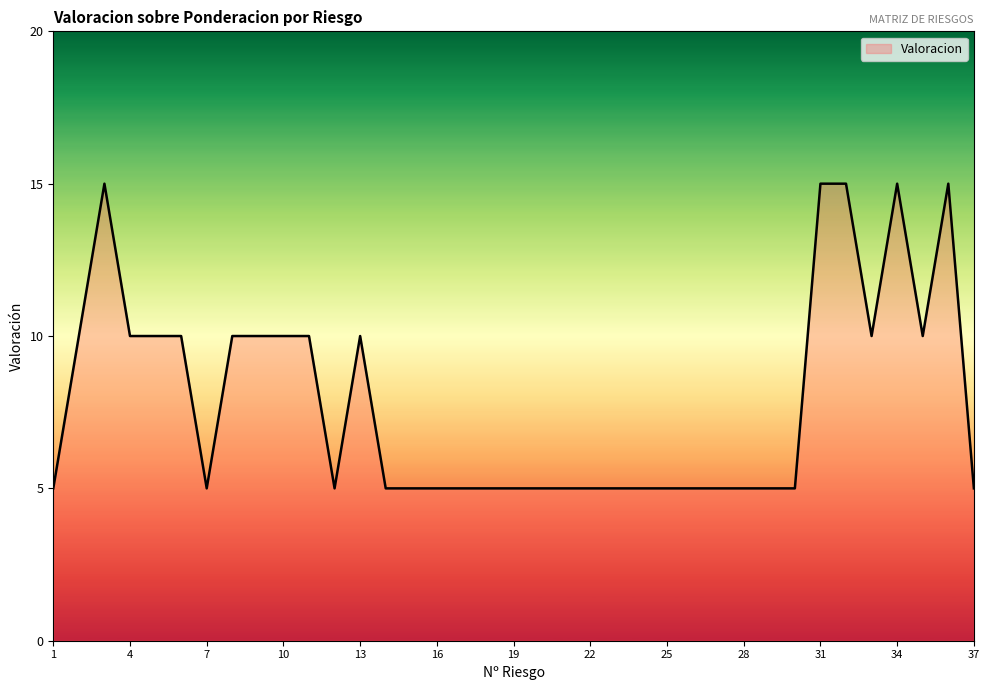

What is the maximum value shown in the chart?

15